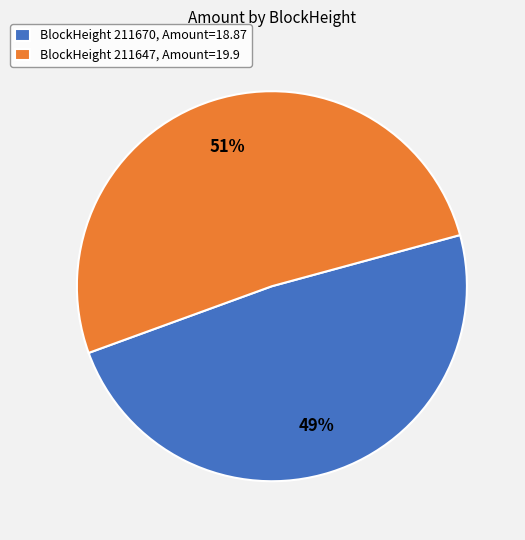

Does any single category account for the majority?

Yes